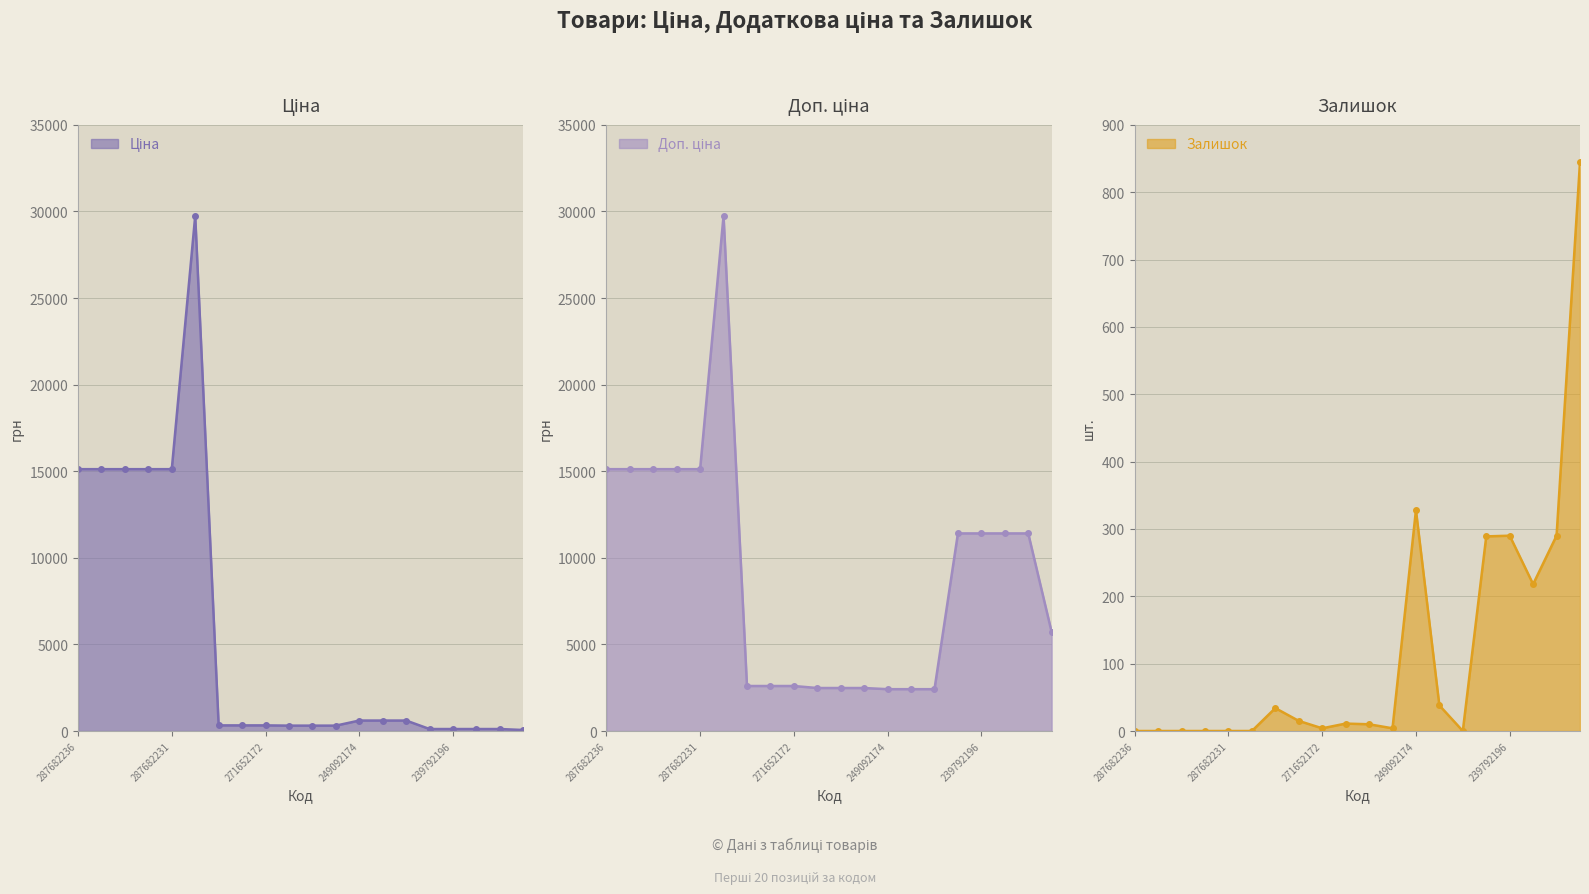

In Ціна, how many points are higher than both neighbors (excluding endpoints)?

1